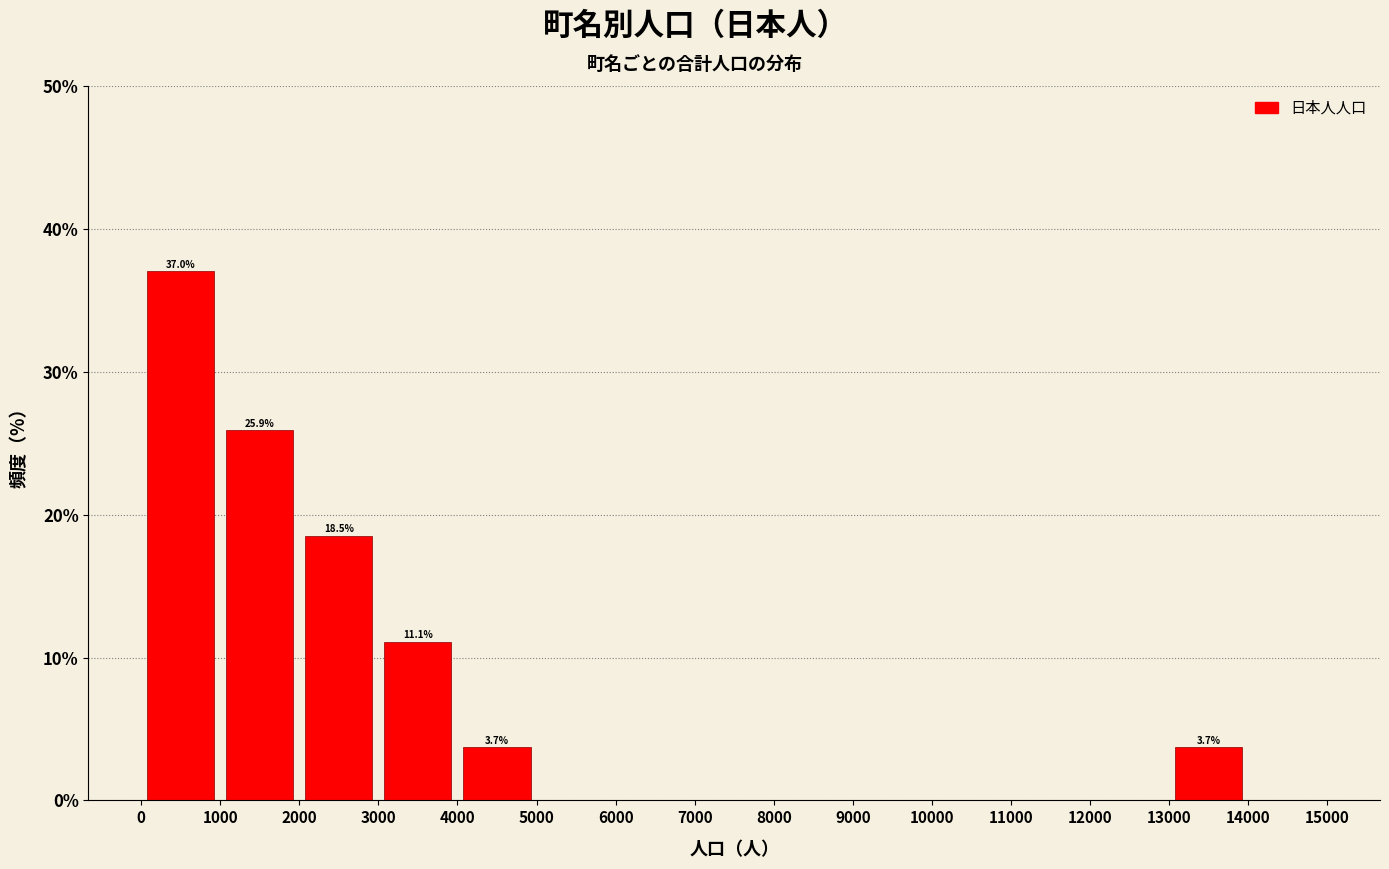

Over which range of the x-axis is the bar tallest?

0 to 1000